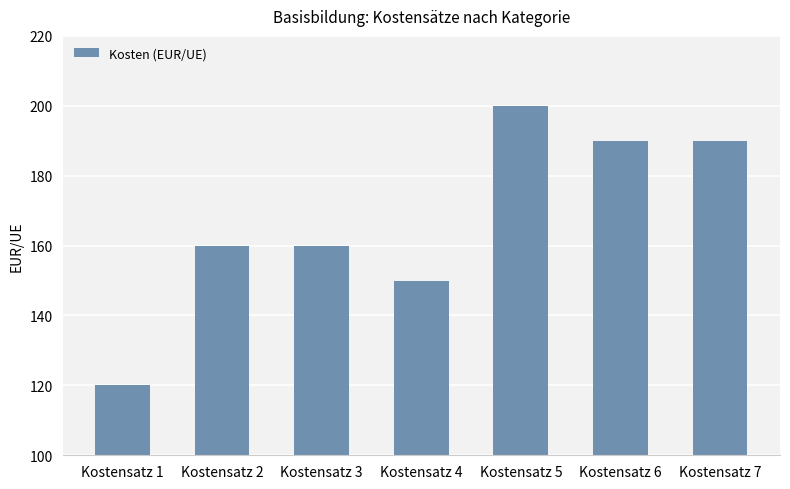

The chart shows a value of 287 at Kostensatz 3. True or false?

False